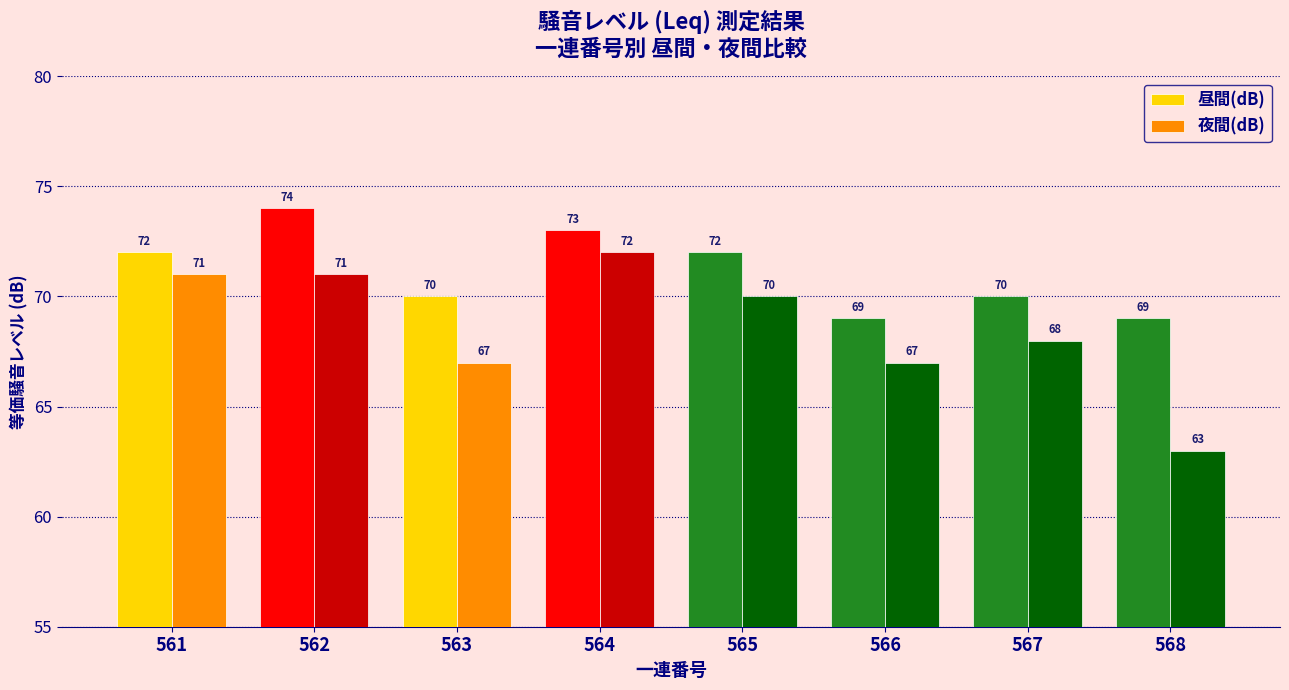

Count the 昼間(dB) values in the range 70 to 73.

5